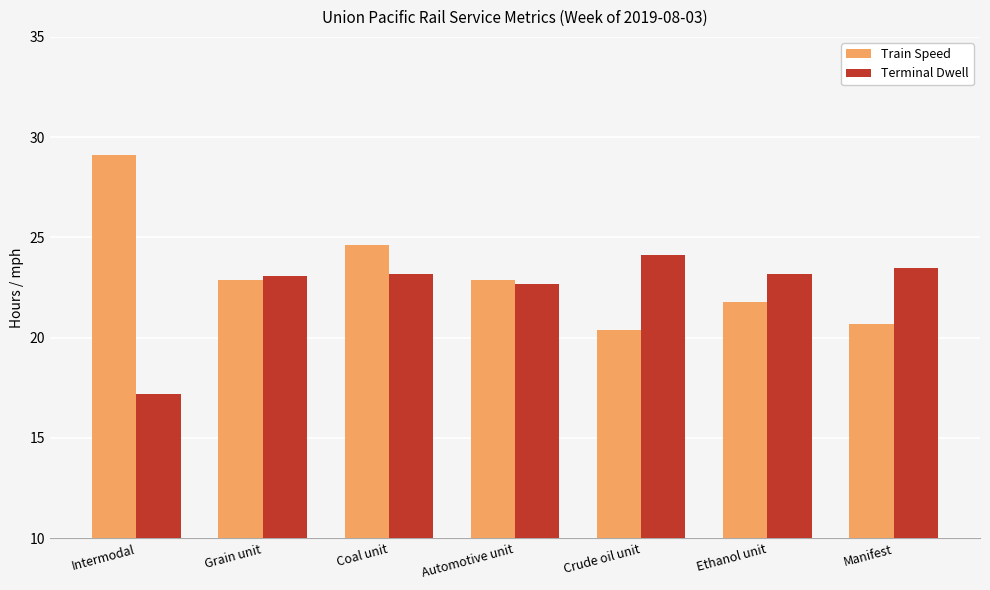

Is it true that Train Speed equals 11.3 at Automotive unit?

False